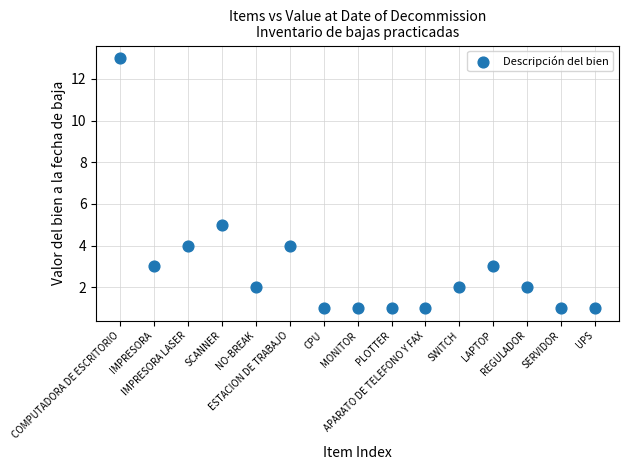

What Y value in the scatter plot is closest to 7?

5